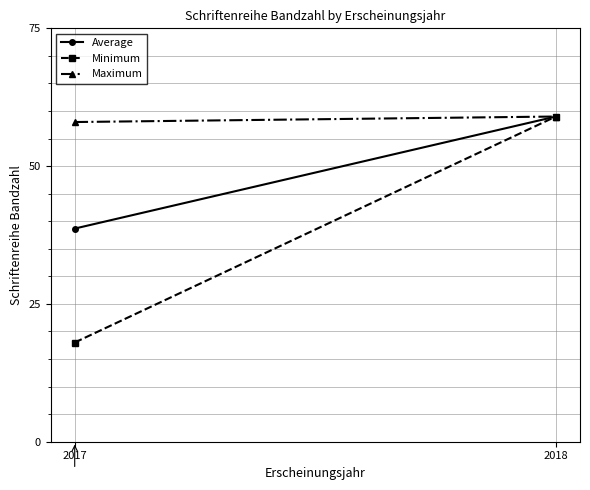

True or false: Maximum has a value of 59.0 at 2018.

True